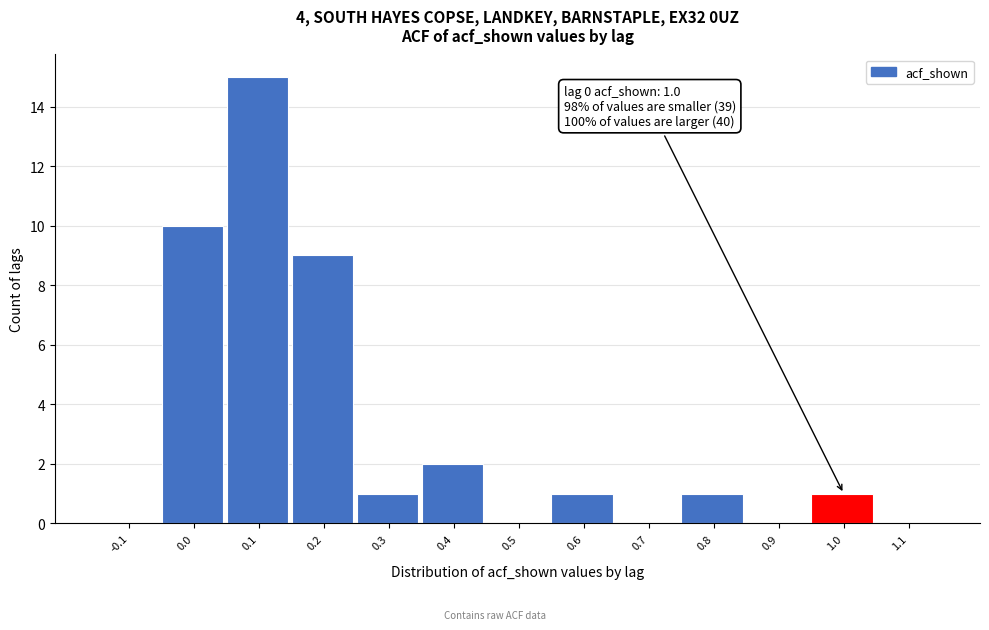

Reading left to right, extract all data points from this chart.

-0.1=0	0.0=10	0.1=15	0.2=9	0.3=1	0.4=2	0.5=0	0.6=1	0.7=0	0.8=1	0.9=0	1.0=1	1.1=0